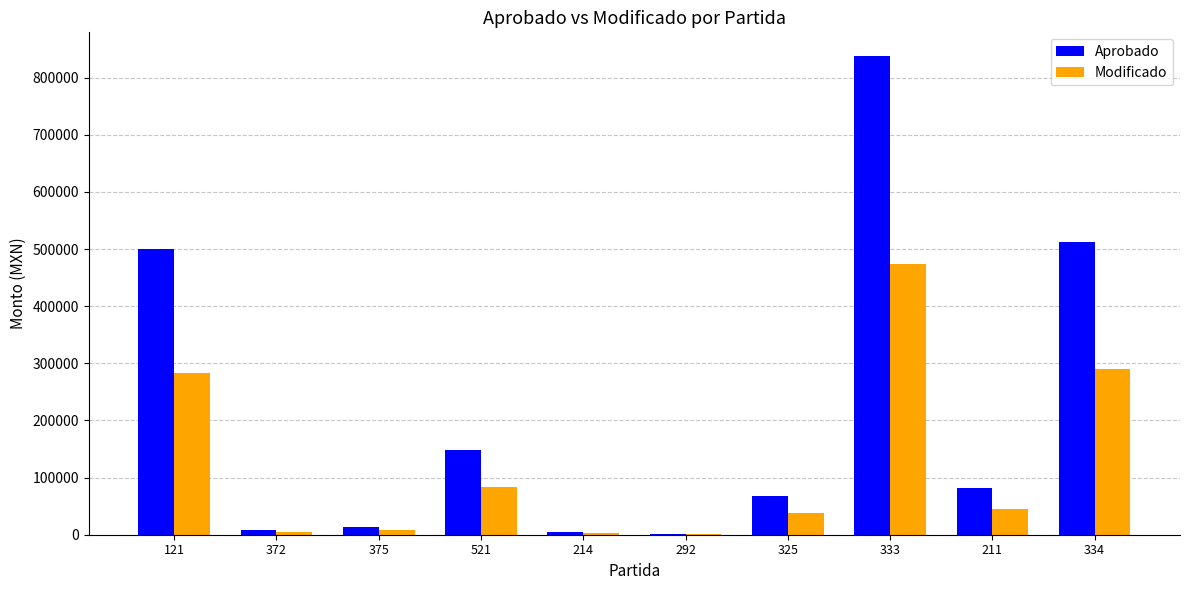

What is the total value across all series at 211?

126792.1